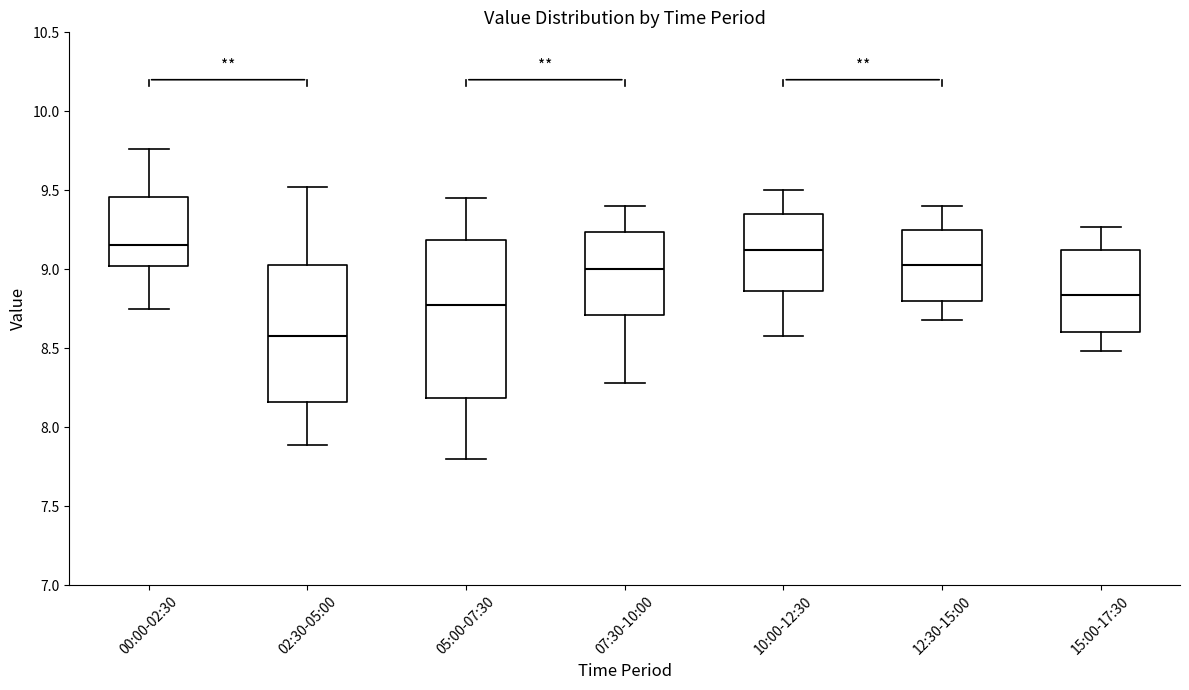

Reading left to right, read every box against the y-axis: the position of its median line, the range the box covers, and the ends of its whiskers. The values are not printed on the chart, so give them approximately, as read against the axis.

00:00-02:30: median 9.15, box 9.00 to 9.45, whiskers 8.75 to 9.75
02:30-05:00: median 8.60, box 8.15 to 9.05, whiskers 7.90 to 9.50
05:00-07:30: median 8.80, box 8.20 to 9.20, whiskers 7.80 to 9.45
07:30-10:00: median 9.00, box 8.70 to 9.25, whiskers 8.30 to 9.40
10:00-12:30: median 9.15, box 8.85 to 9.35, whiskers 8.60 to 9.50
12:30-15:00: median 9.05, box 8.80 to 9.25, whiskers 8.70 to 9.40
15:00-17:30: median 8.85, box 8.60 to 9.10, whiskers 8.50 to 9.25